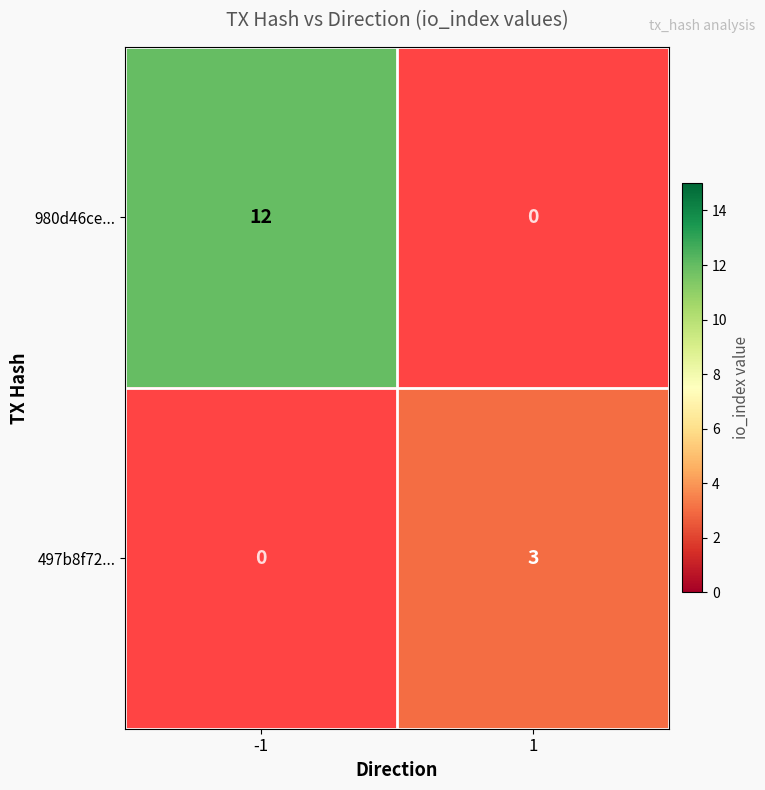

The value of 497b8f72... at 1 is 5. True or false?

False